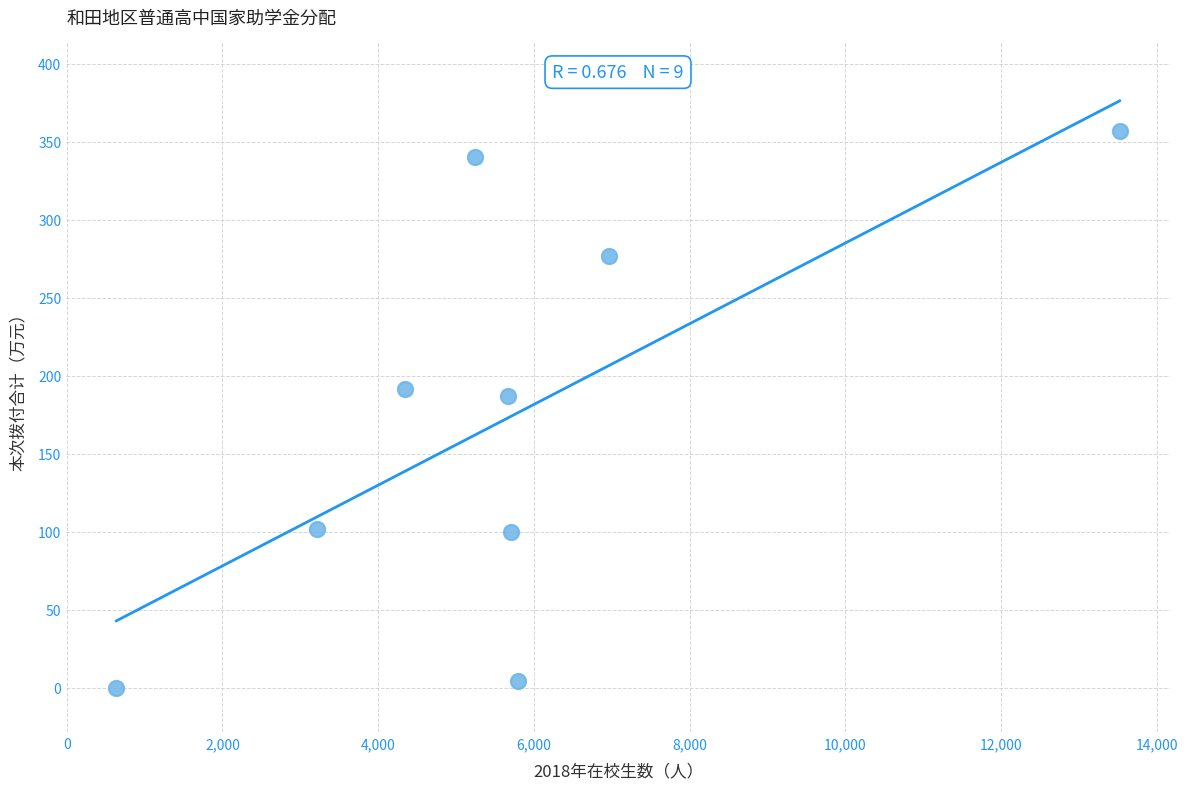

What is the average Y value?

173.1